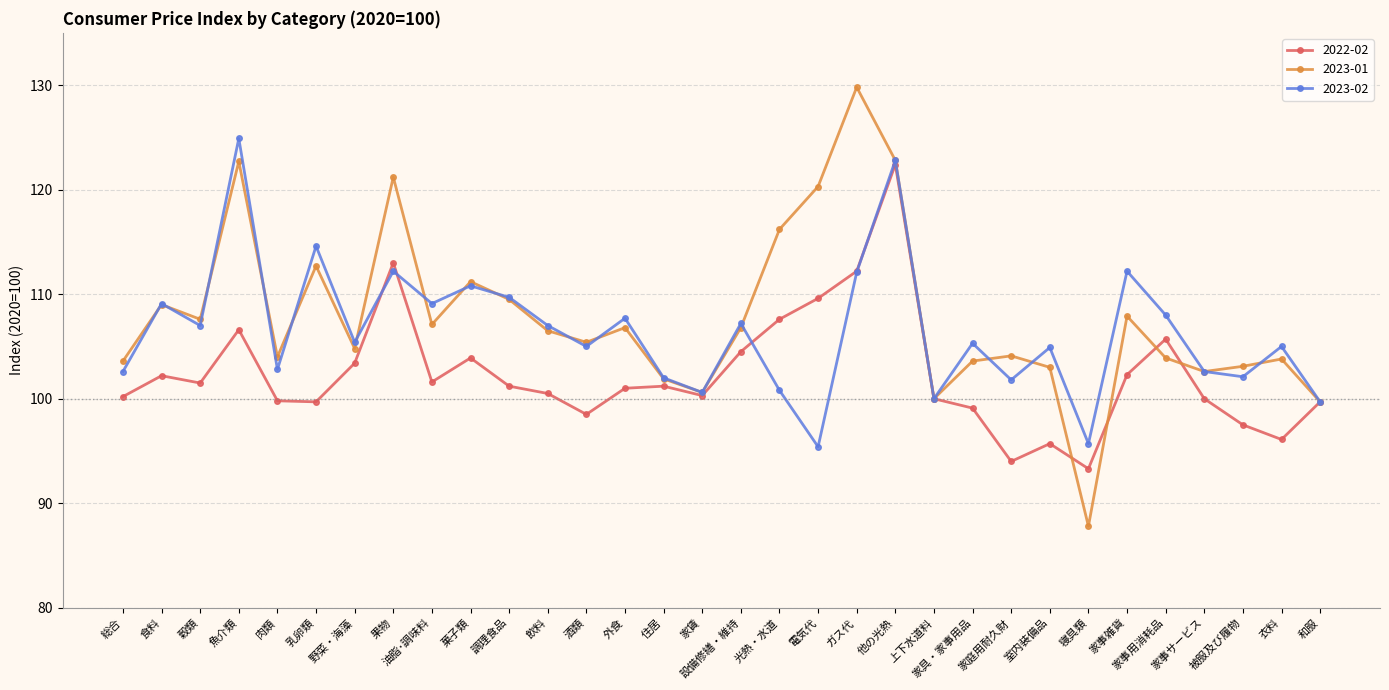

What is the value of the 2022-02 point at the 5th from the left?

99.8